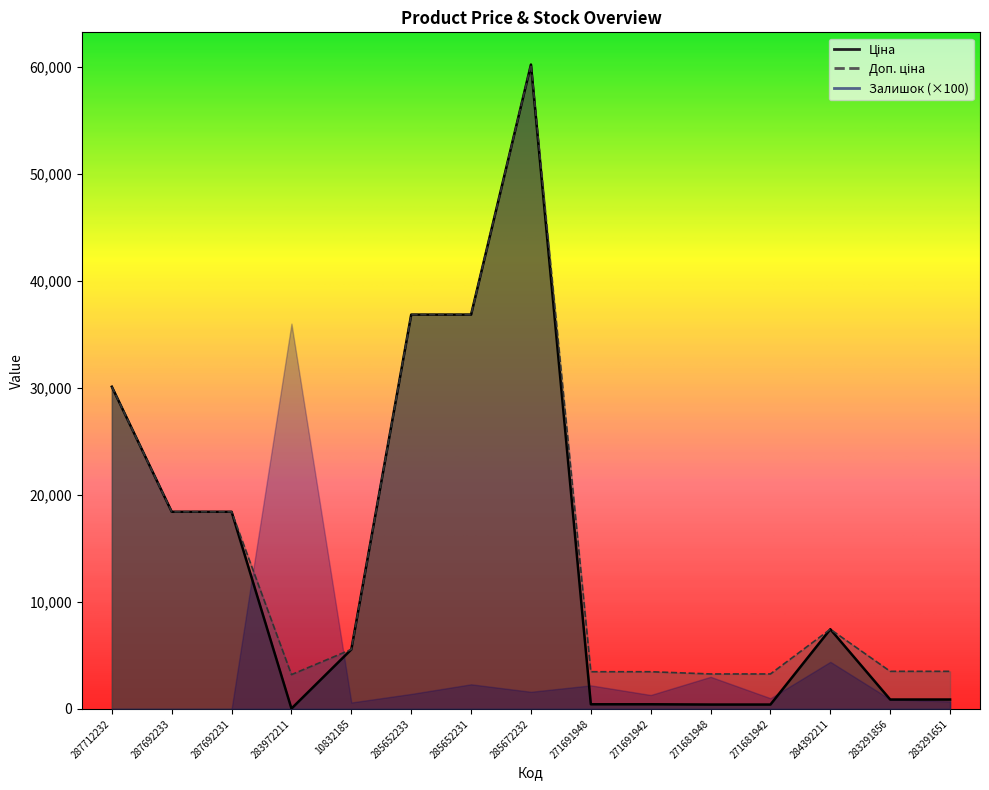

Is the value of Доп. ціна at 271681942 greater than the value of Ціна at 271691942?

Yes